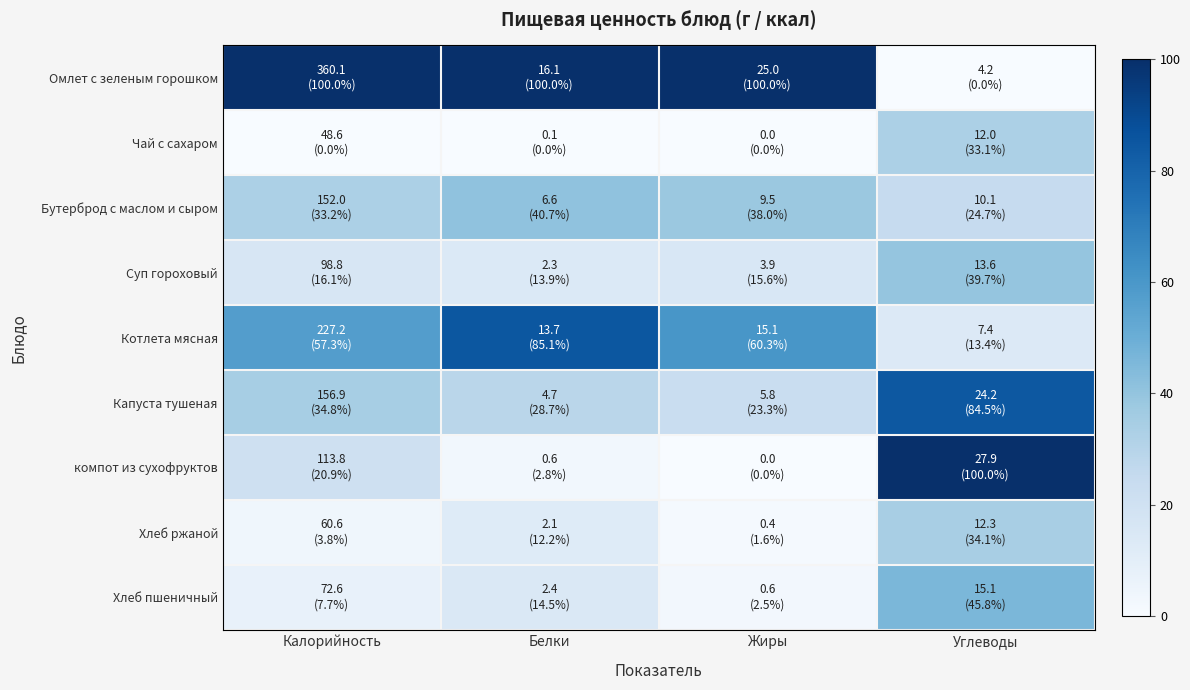

Which has a higher value, Белки or Жиры?

Белки